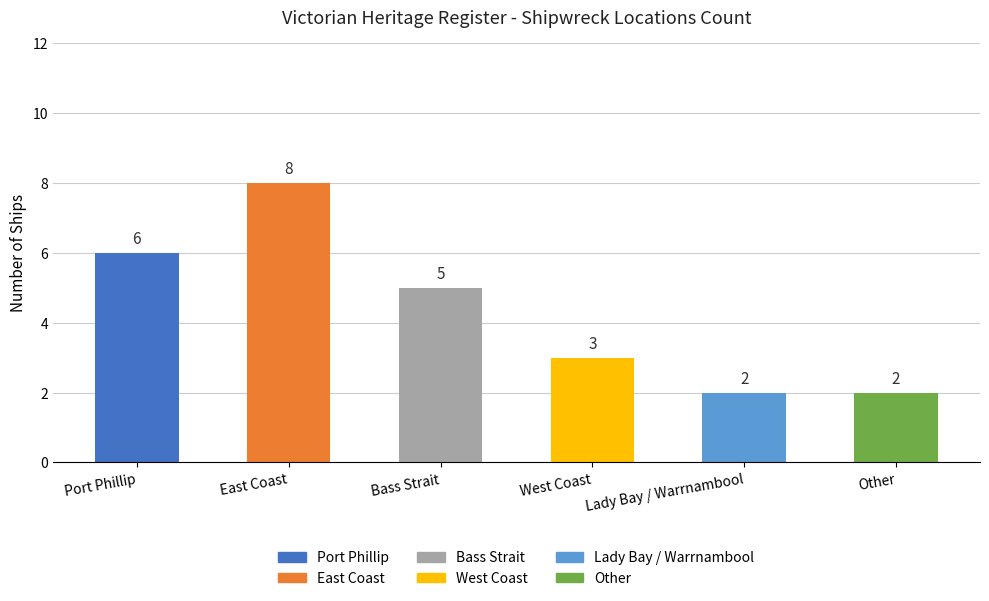

What is the label of the 2nd bar from the right?

Lady Bay / Warrnambool